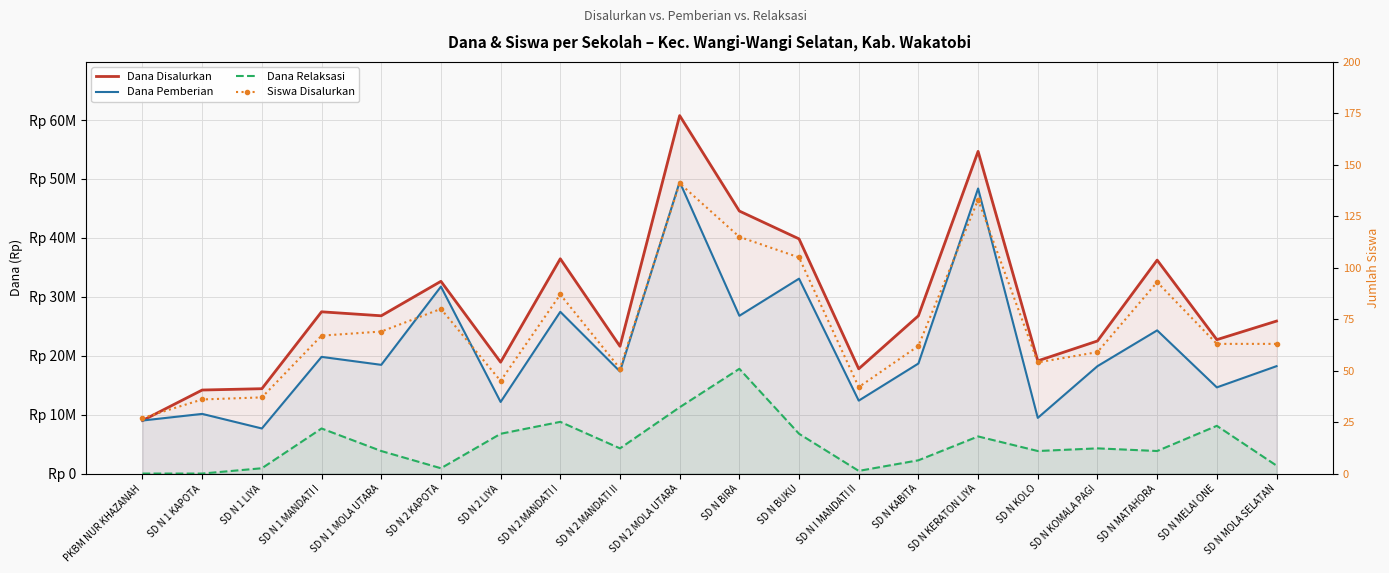

True or false: Dana Pemberian and Dana Relaksasi cross at least once.

False